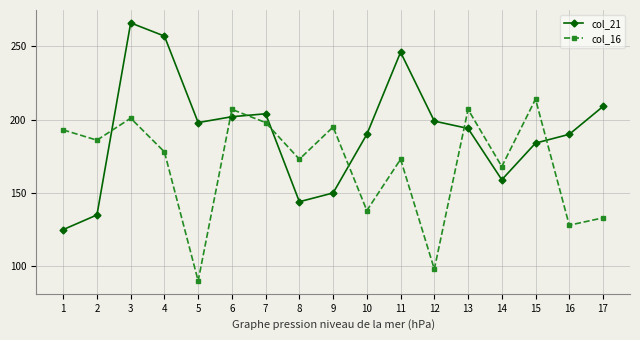

What is the sum of all col_21 values?

3252